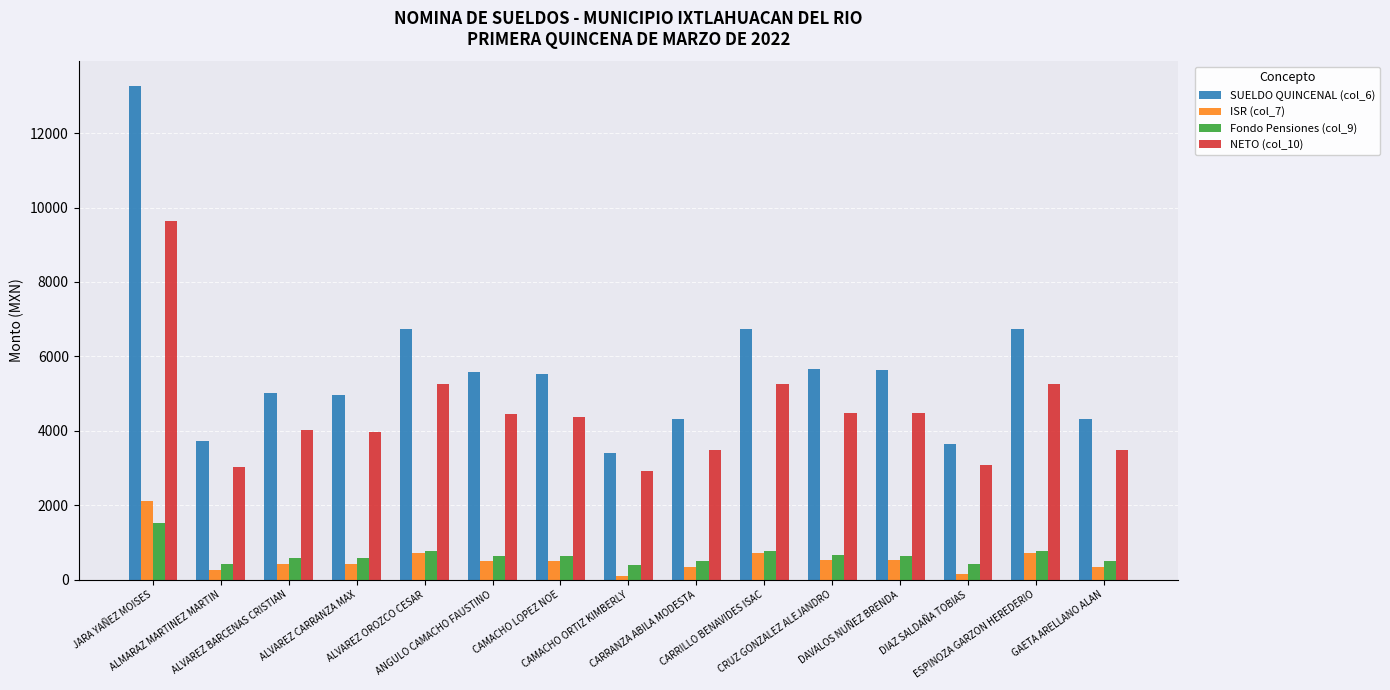

What is the highest value of the ISR (col_7) series?

2112.1